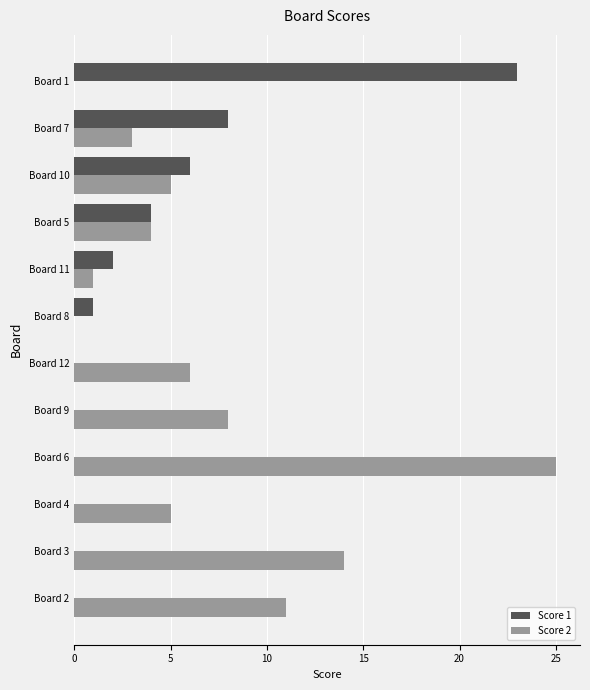

Between Board 6 and Board 11, which series saw the biggest shift?

Score 2